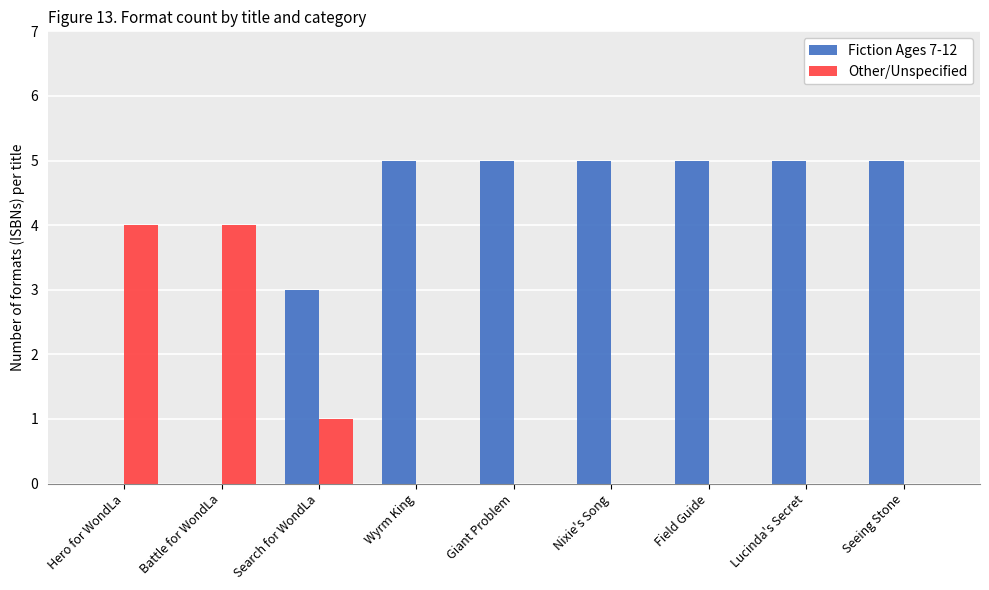

What is the highest value of the Other/Unspecified series?

4